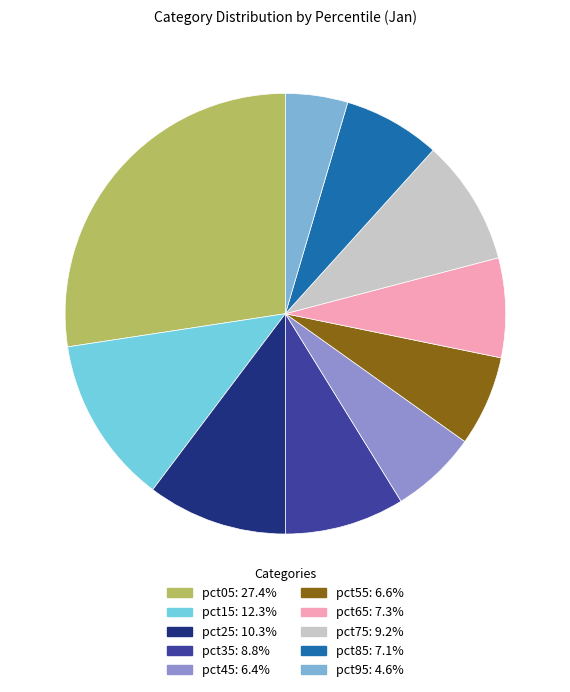

True or false: pct85 accounts for 7% of the total.

True